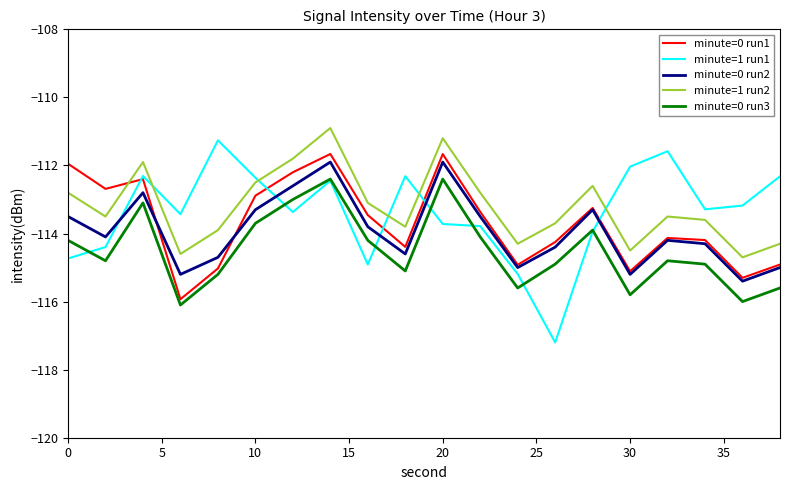

Which series has the largest range (max minus min)?

minute=1 run1